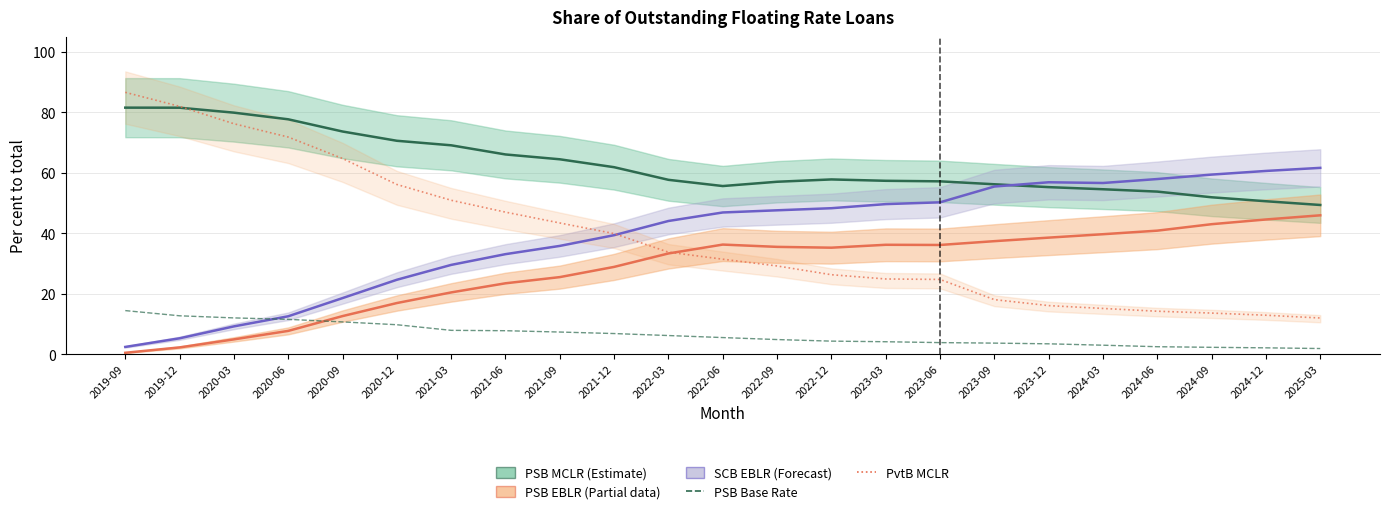

Between 2019-09 and 2023-09, which series saw the biggest shift?

PvtB MCLR